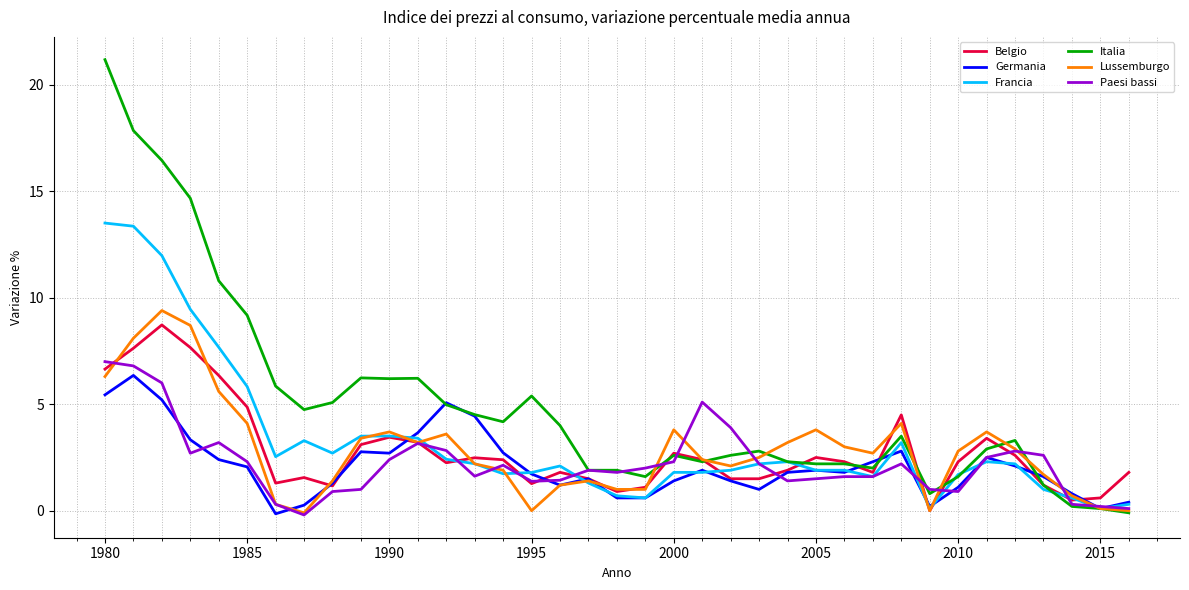

Which series has the largest total across all categories?

Italia